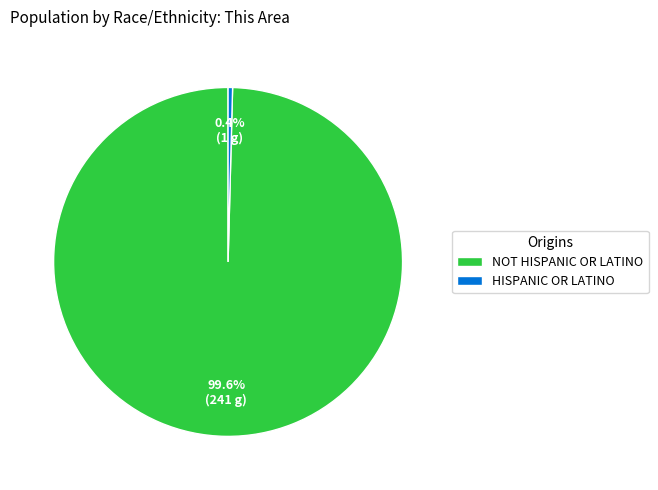

Which has a higher value, HISPANIC OR LATINO or NOT HISPANIC OR LATINO?

NOT HISPANIC OR LATINO